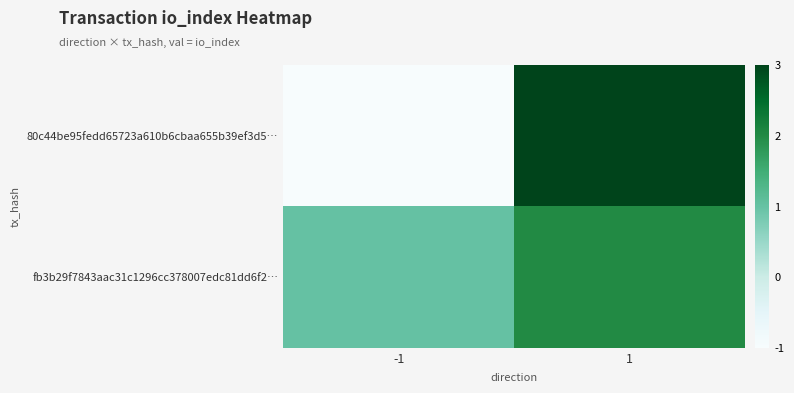

List the series in order of their peak value, lowest first.

fb3b29f7843aac31c1296cc378007edc81dd6f2…, 80c44be95fedd65723a610b6cbaa655b39ef3d5…